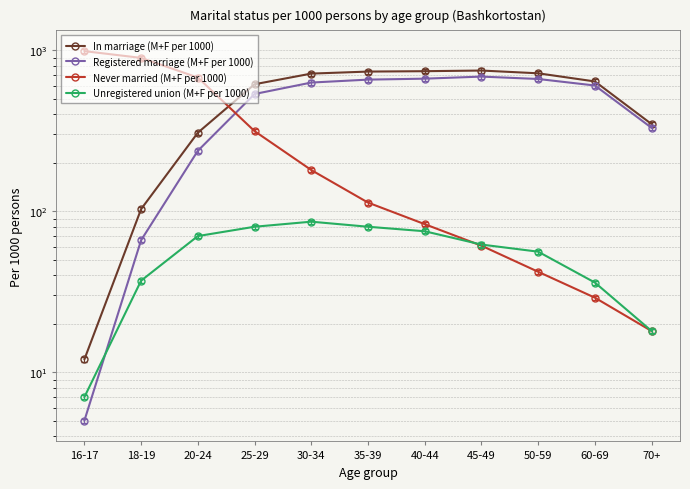

How many lines are shown in the chart?

4